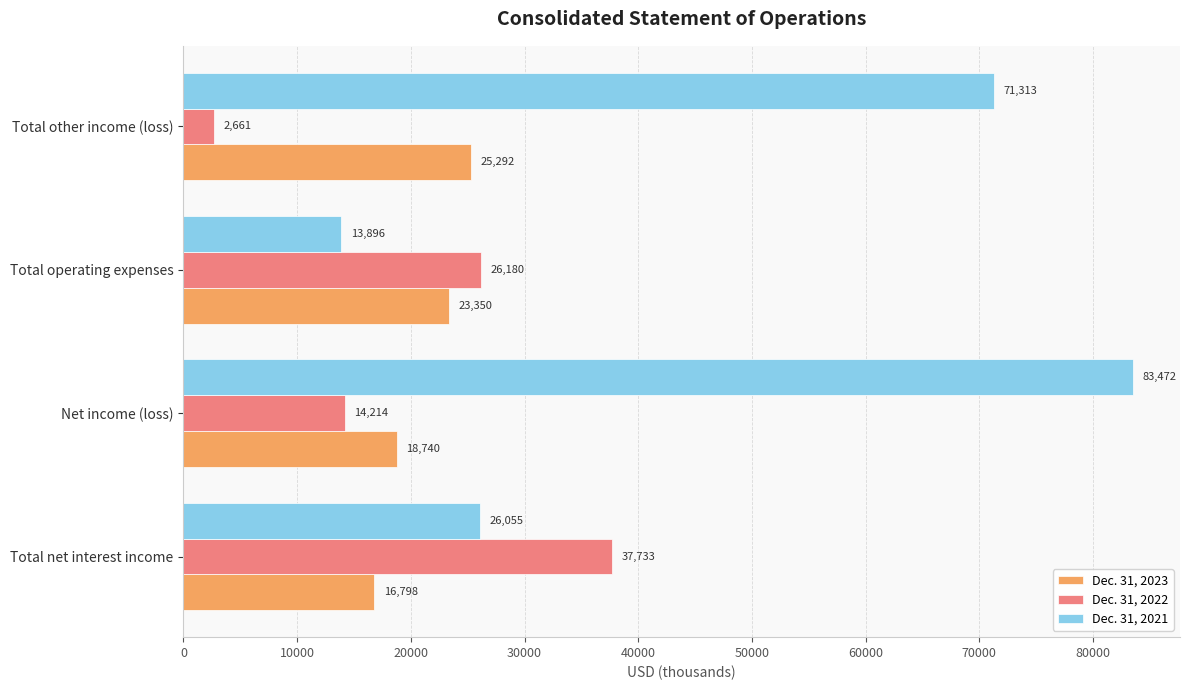

What is the difference between the highest and lowest values at Total operating expenses?

12284